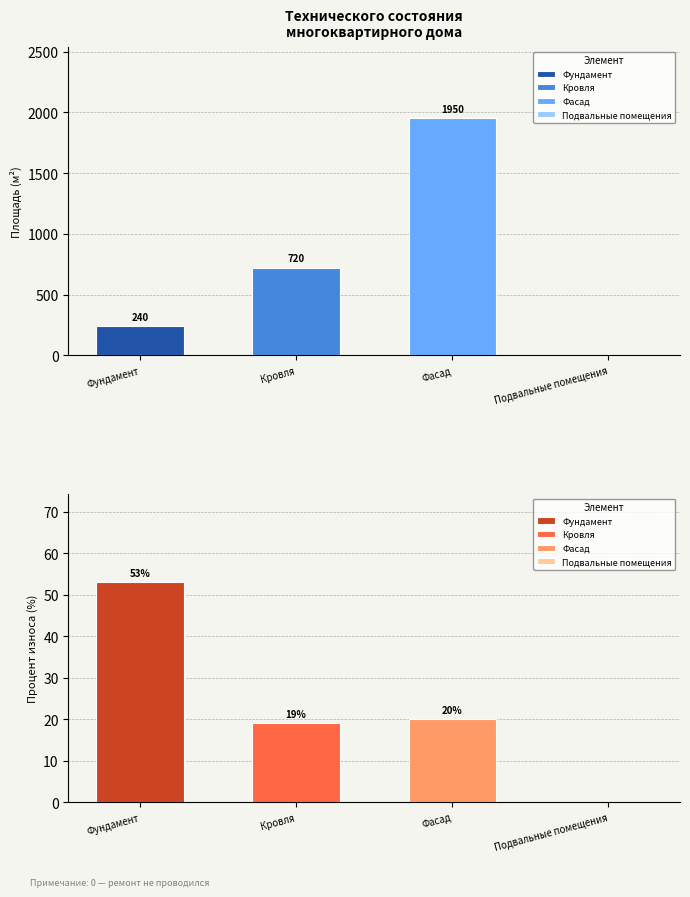

Which series changed the most between Фундамент and Подвальные помещения?

Площадь (м2)